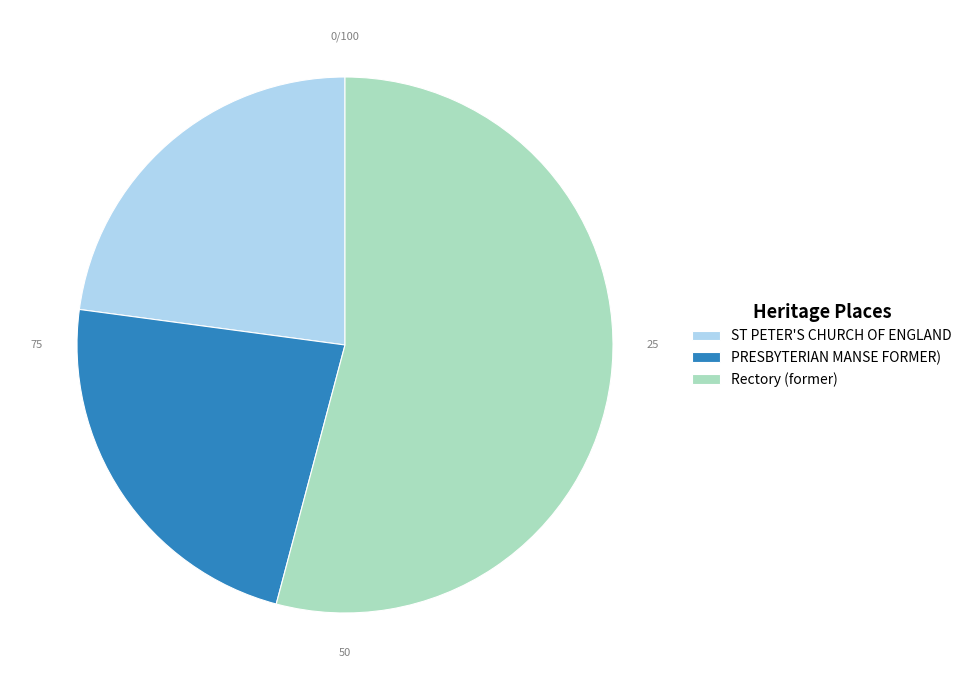

Which has a higher value, Rectory (former) or PRESBYTERIAN MANSE FORMER)?

Rectory (former)